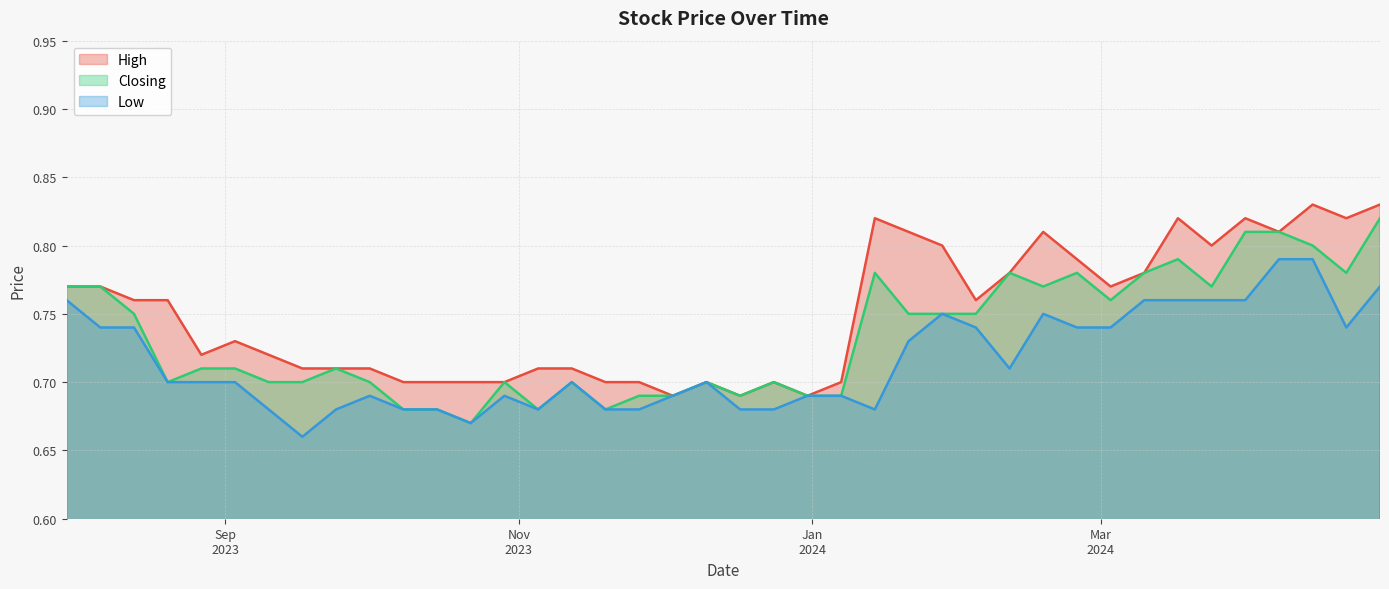

True or false: Closing has more than 0 points higher than both neighbors.

True